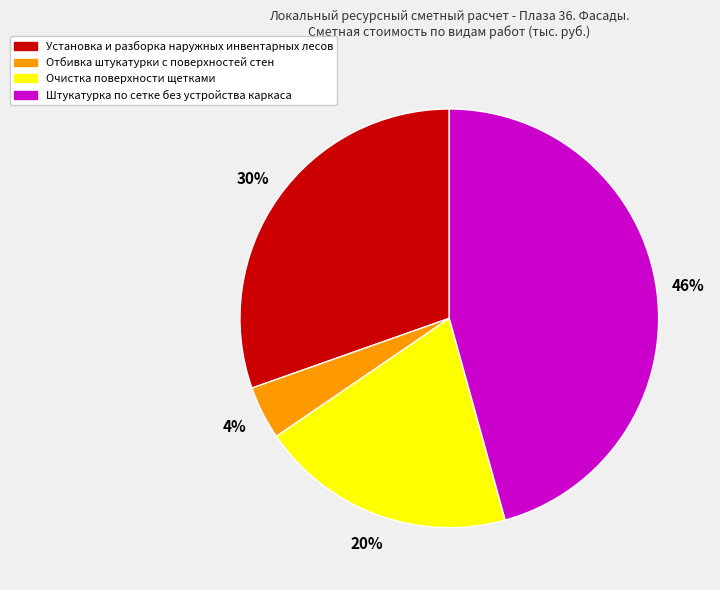

Which category has the smallest portion of the pie?

Отбивка штукатурки с поверхностей стен